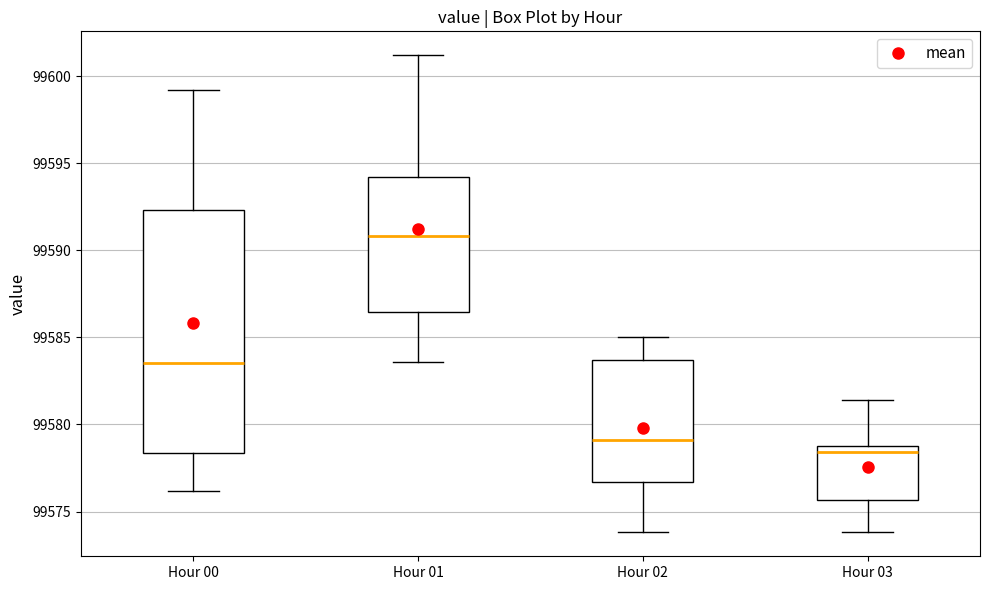

Which box is the tallest, from its lower edge to its upper edge?

Hour 00